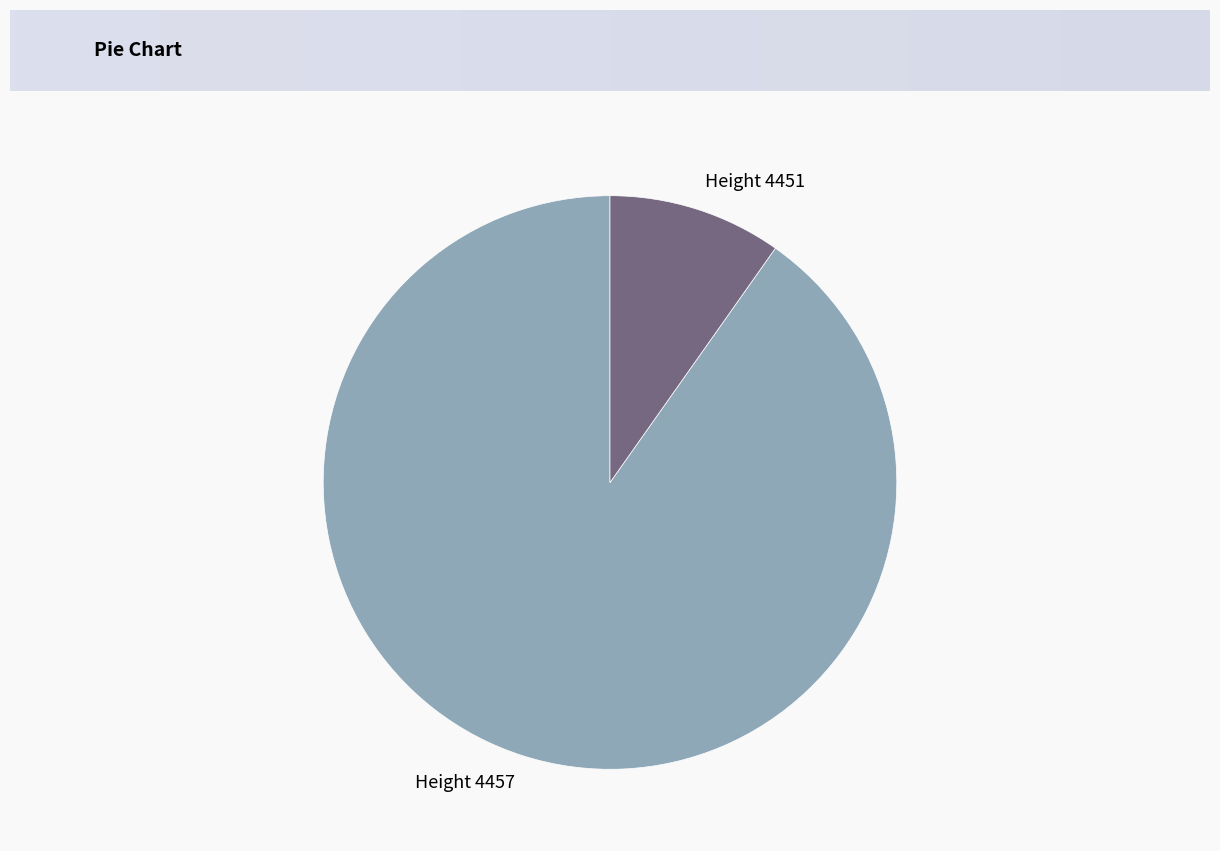

Is the sum of Height 4451 and Height 4457 greater than half?

Yes